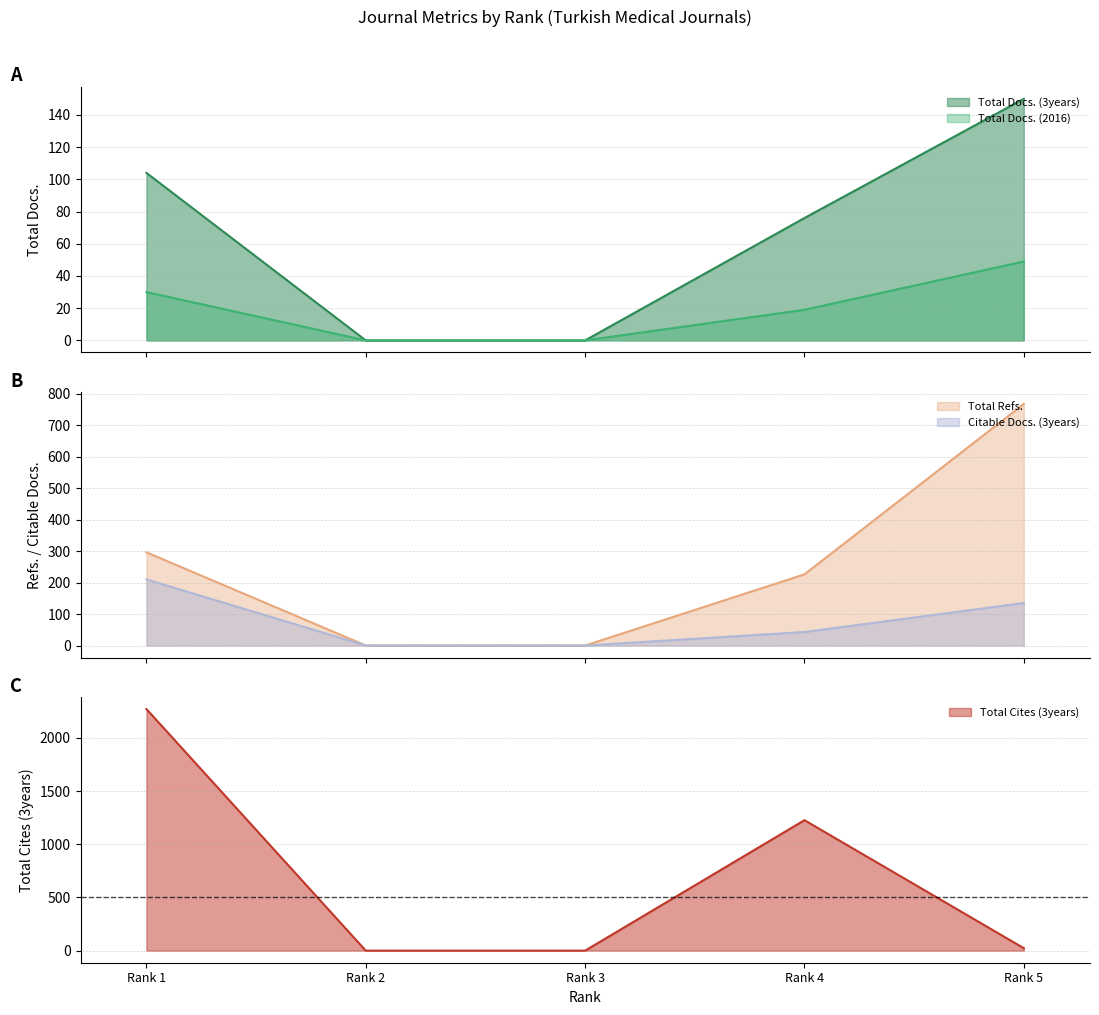

Where do Total Cites (3years) and Total Refs. first cross each other?

Rank 4 and Rank 5